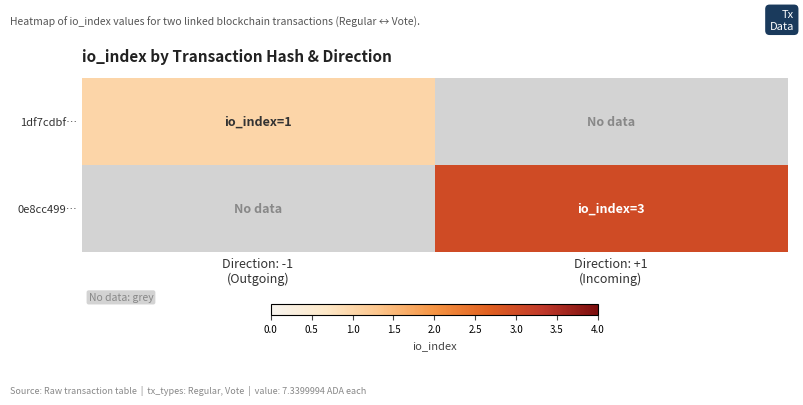

The value of 0e8cc499… at Direction: +1 (Incoming) is 1.3. True or false?

False